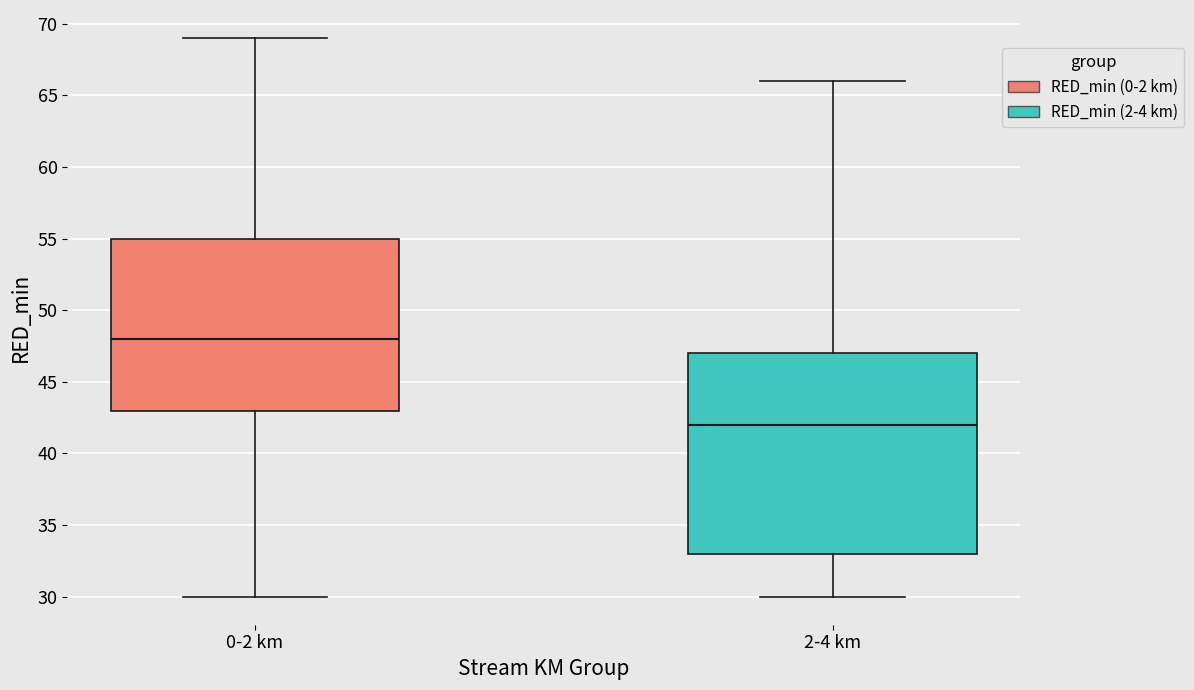

Reading left to right, read every box against the y-axis: the position of its median line, the range the box covers, and the ends of its whiskers. The values are not printed on the chart, so give them approximately, as read against the axis.

0-2 km: median 48, box 43 to 55, whiskers 30 to 69
2-4 km: median 42, box 33 to 47, whiskers 30 to 66